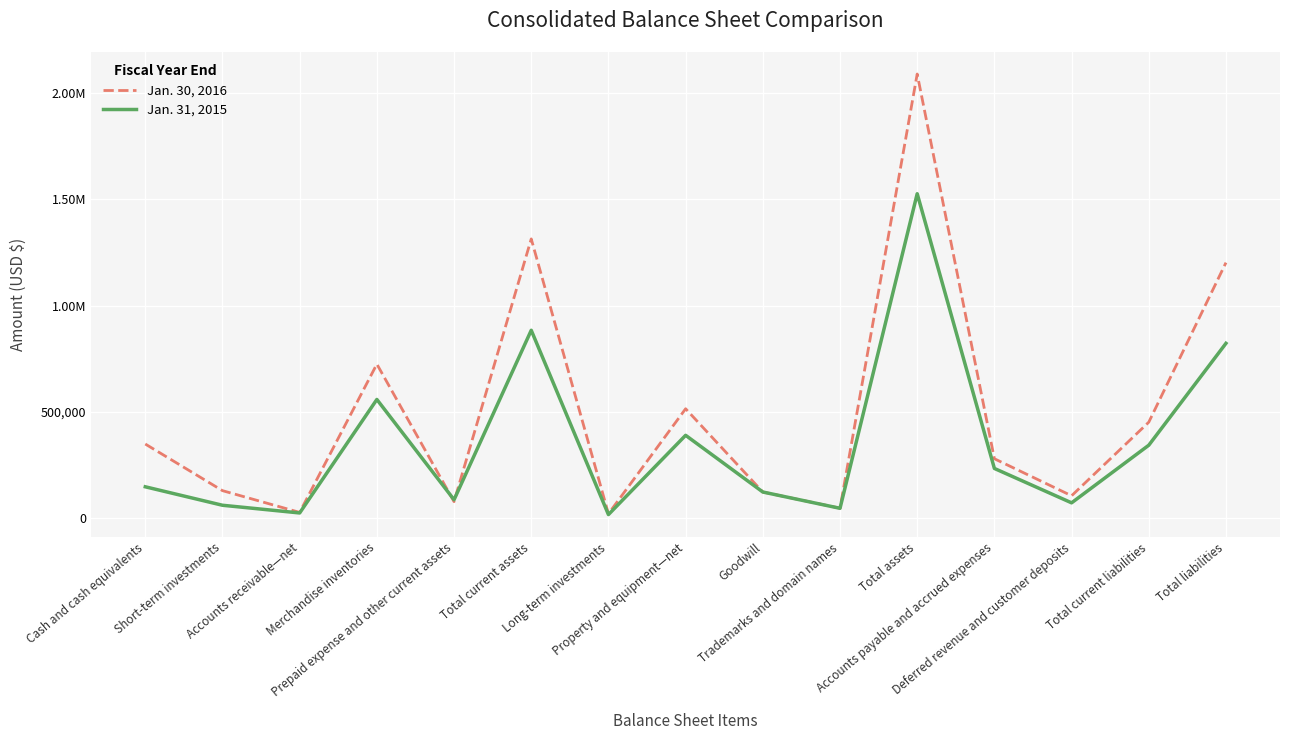

Where is the first local maximum for Jan. 31, 2015?

Merchandise inventories